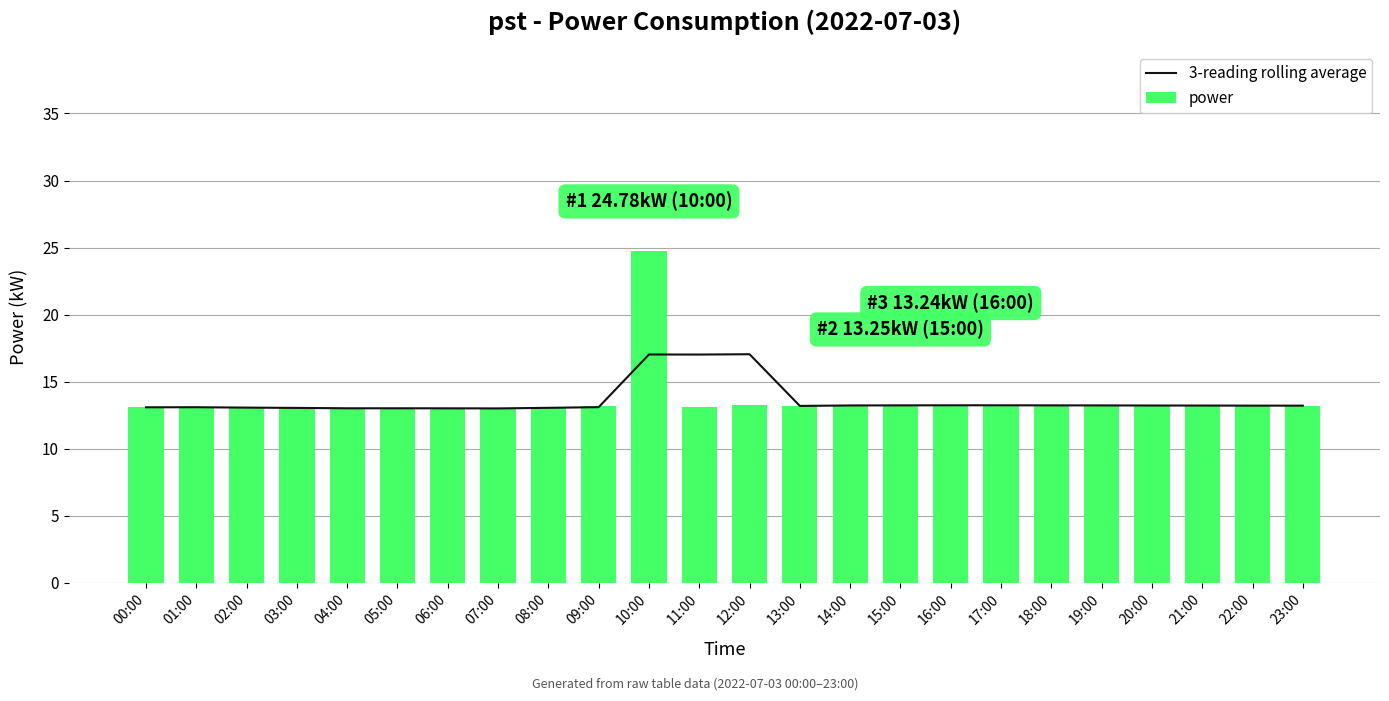

What is the sum of the 3-reading rolling average values at 14:00 and 04:00?

26.2